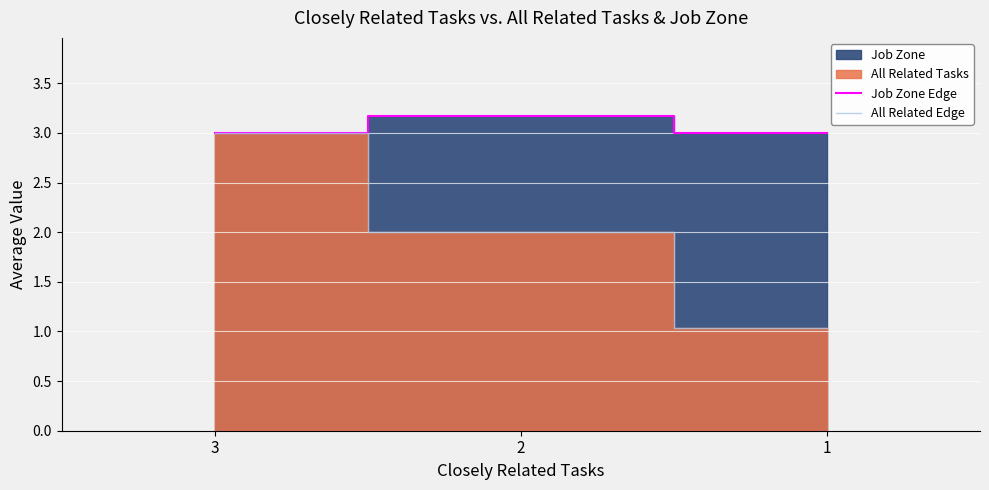

At which label does All Related Edge reach its minimum?

1